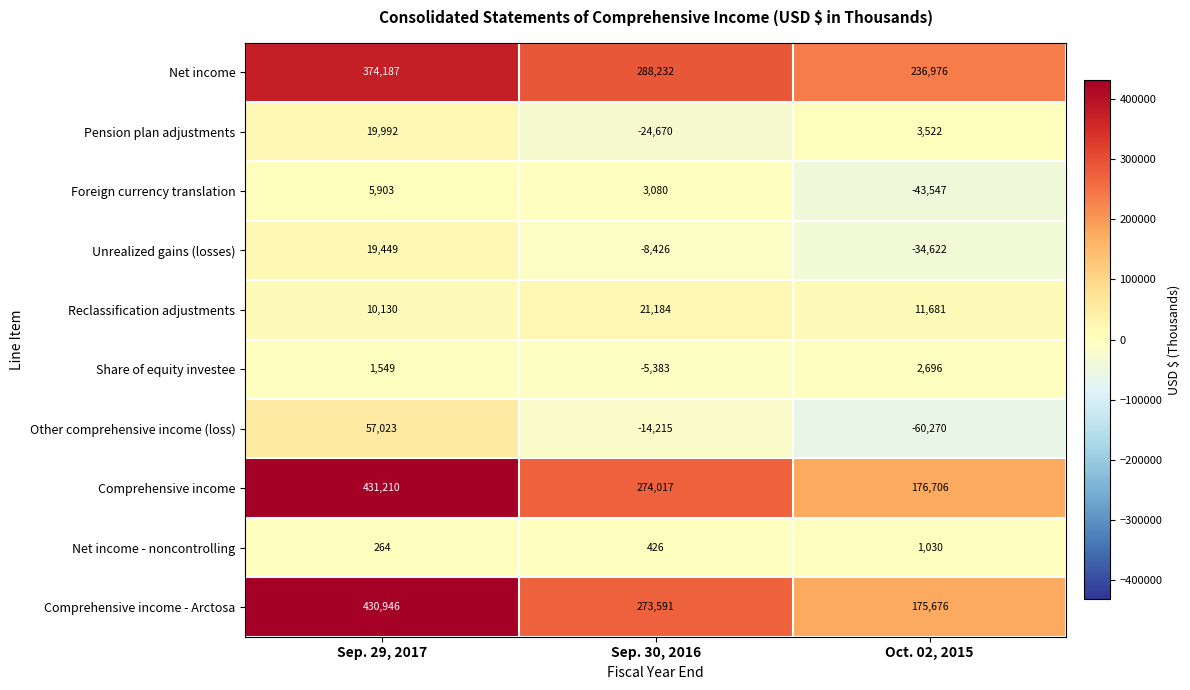

What is the greatest value displayed?

431210